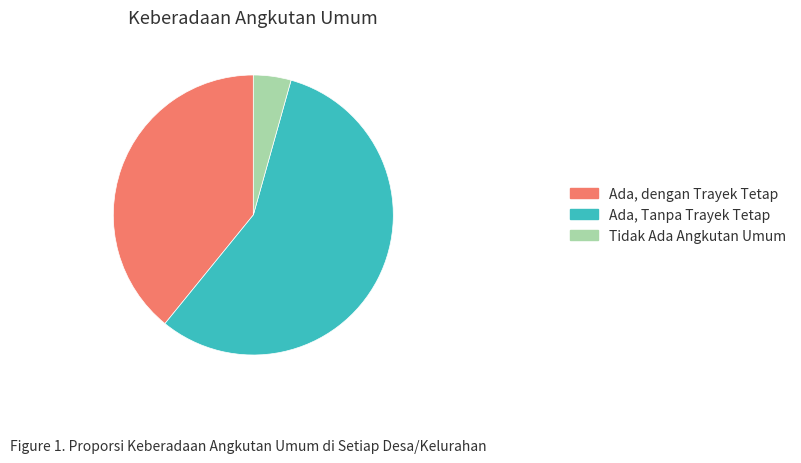

Is it true that Ada, Tanpa Trayek Tetap is 43% of the pie?

False